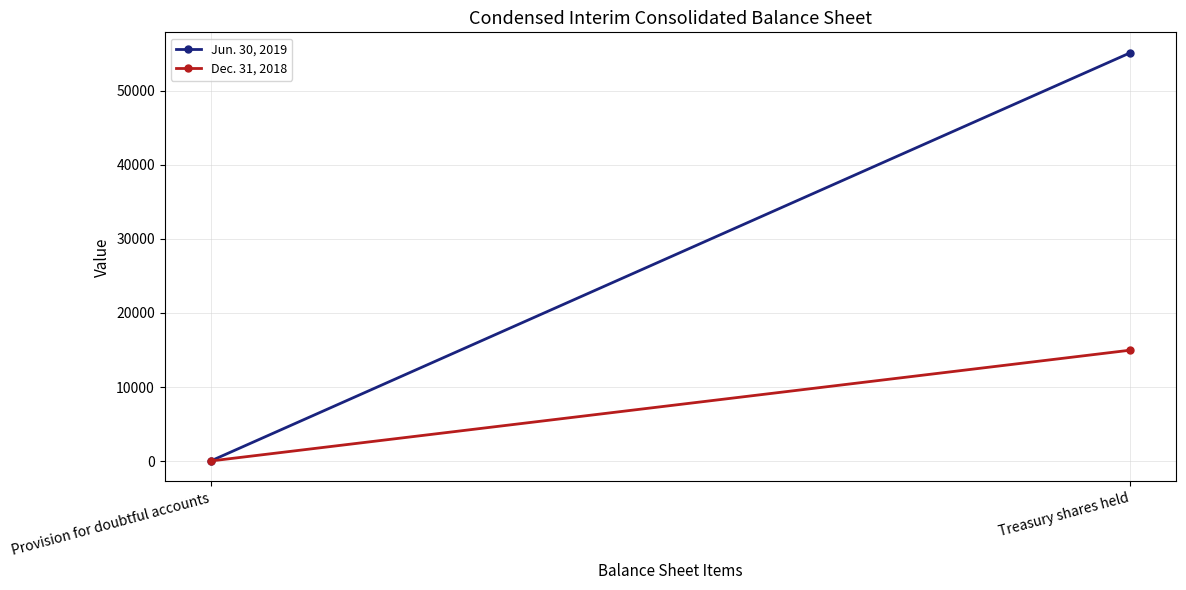

True or false: Dec. 31, 2018 has a value of 25630 at Treasury shares held.

False